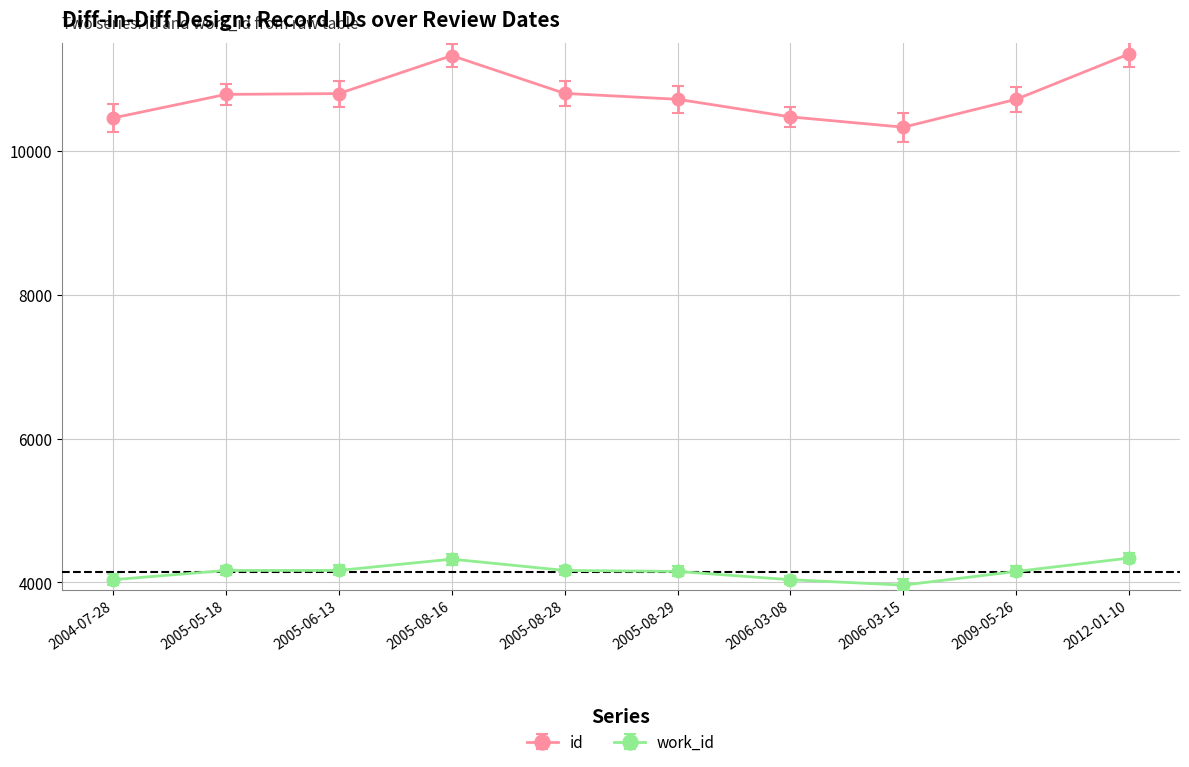

Is the value of id at 2005-05-18 greater than the value of work_id at 2009-05-26?

Yes